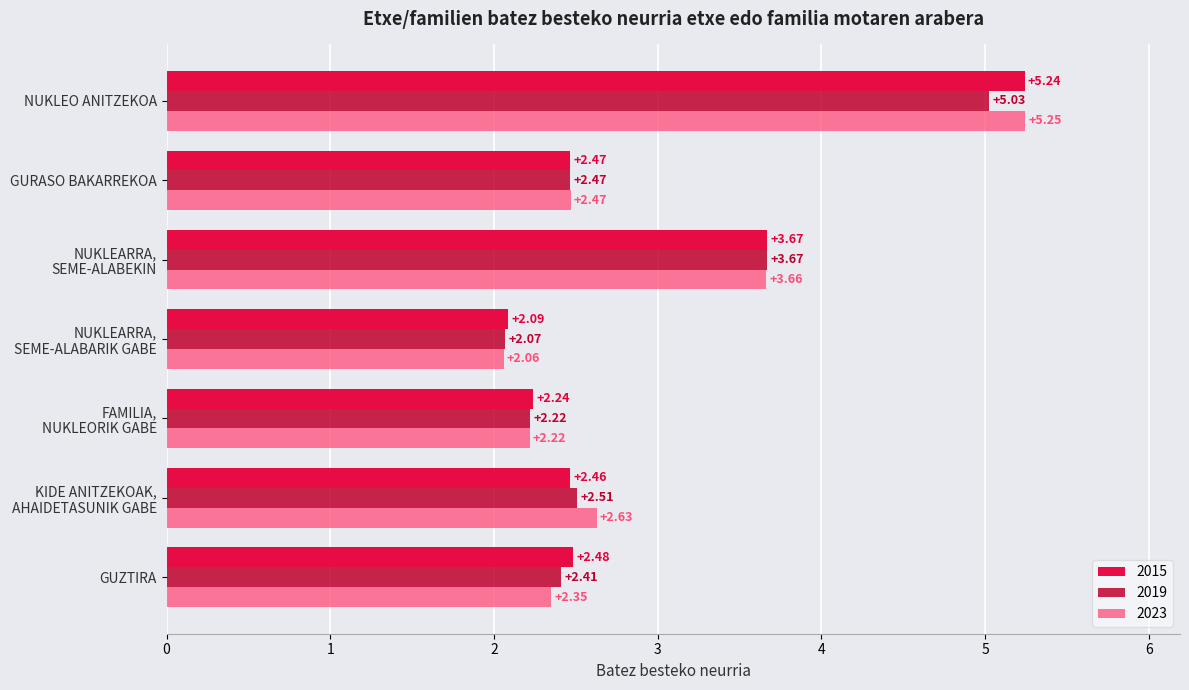

Is the value of 2023 at GUZTIRA greater than the value of 2015 at GURASO BAKARREKOA?

No